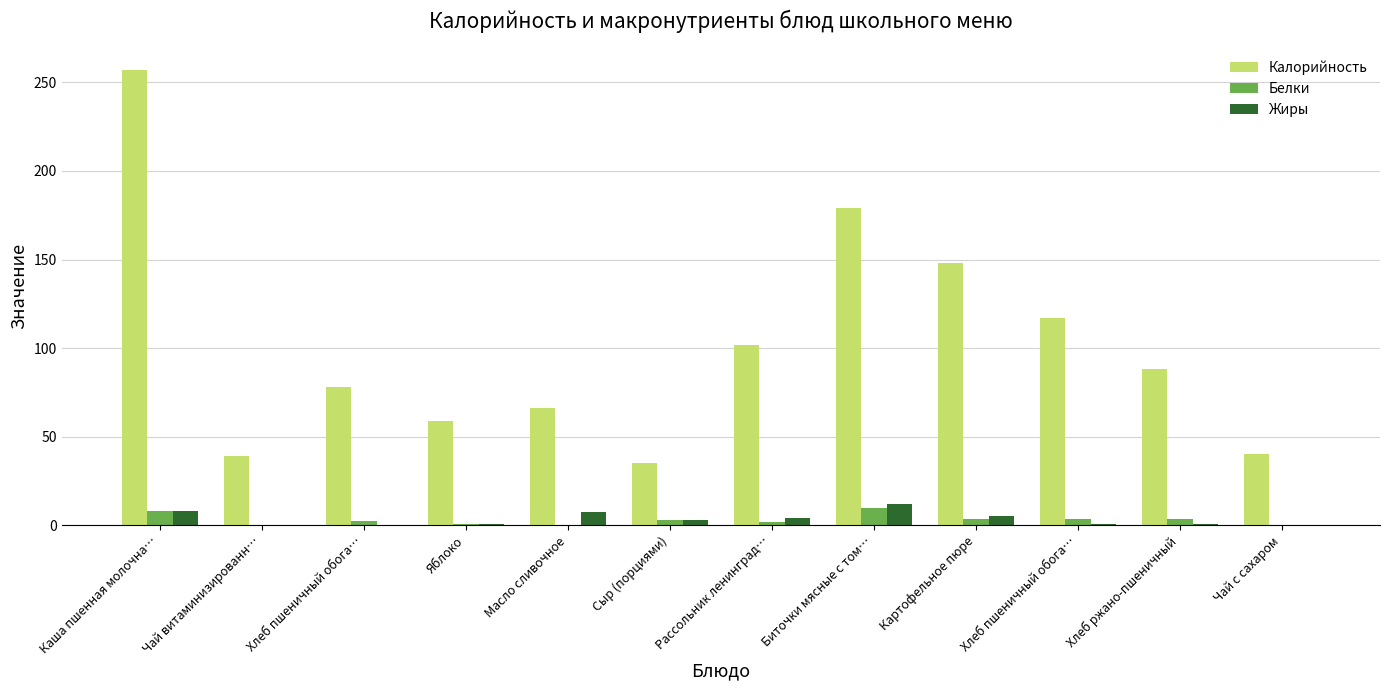

Are the bars grouped side by side (vs. stacked)?

Yes